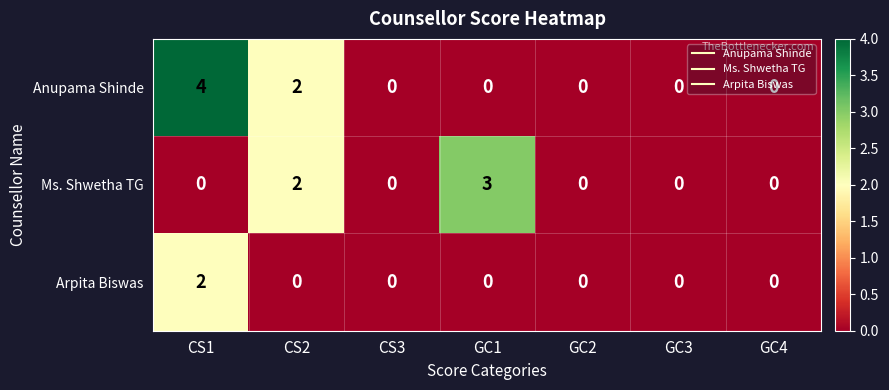

How many values in Ms. Shwetha TG are above zero?

2